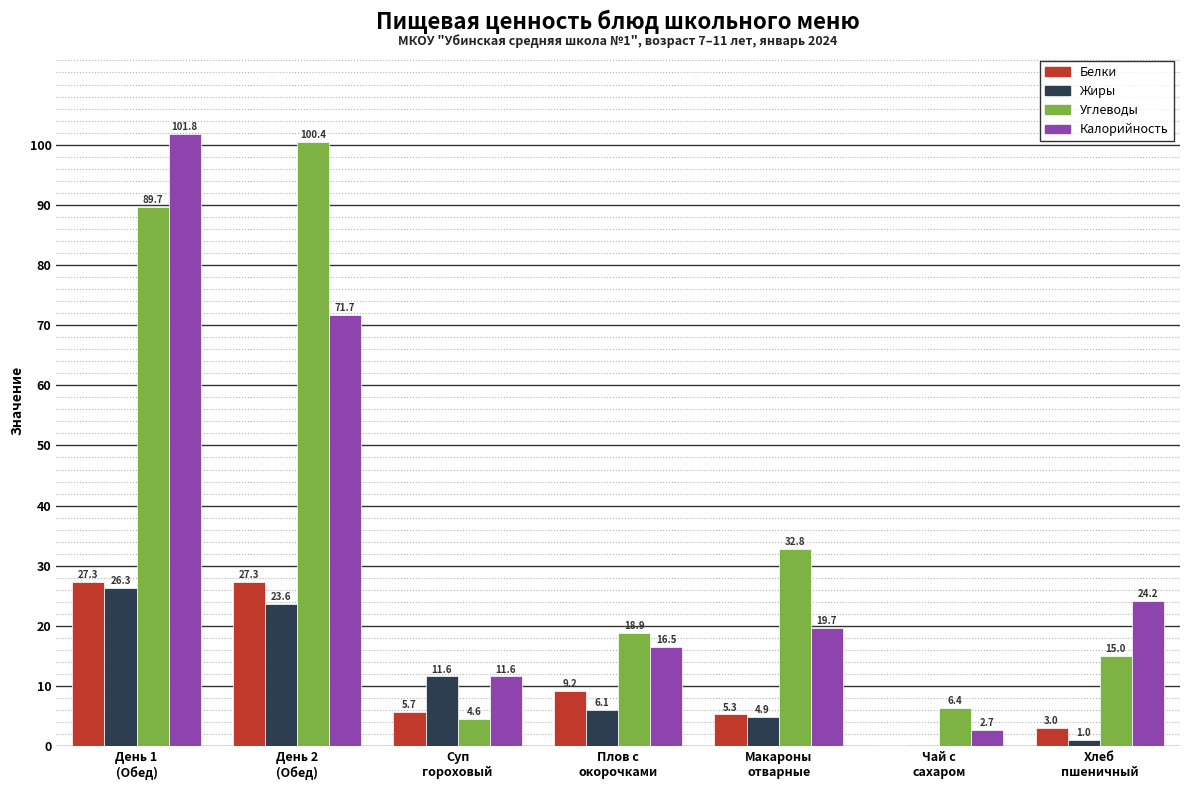

How many groups of bars are there?

7